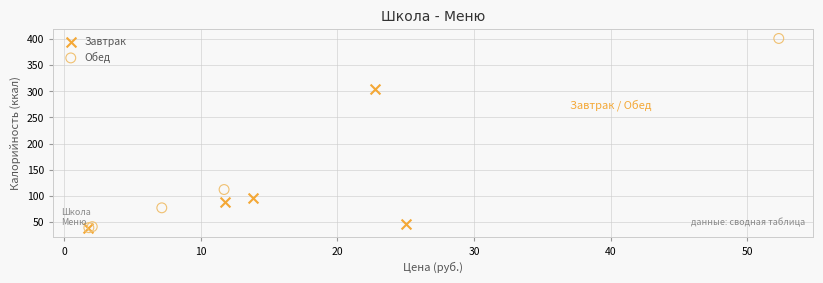

Which series reaches the maximum Y coordinate?

Обед